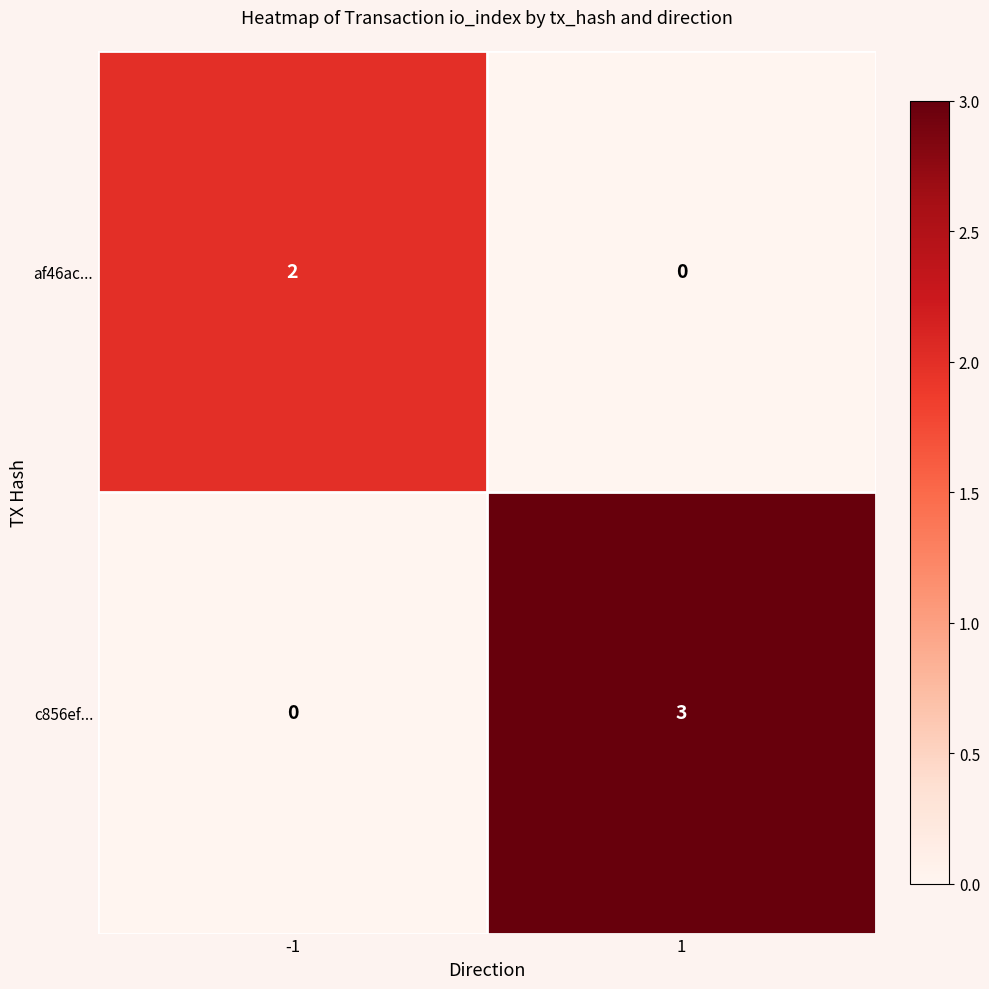

Reading left to right, transcribe all the data shown in this chart.

af46ac...: 2	0
c856ef...: 0	3